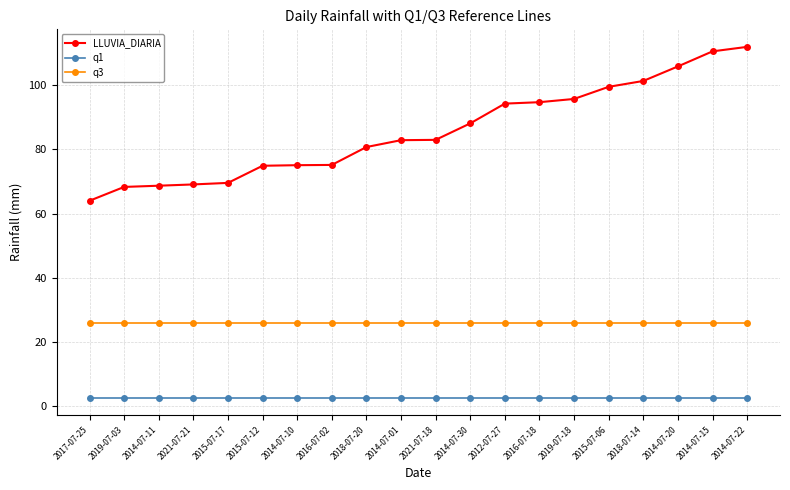

Is the value of q1 at 2014-07-22 greater than the value of LLUVIA_DIARIA at 2014-07-20?

No